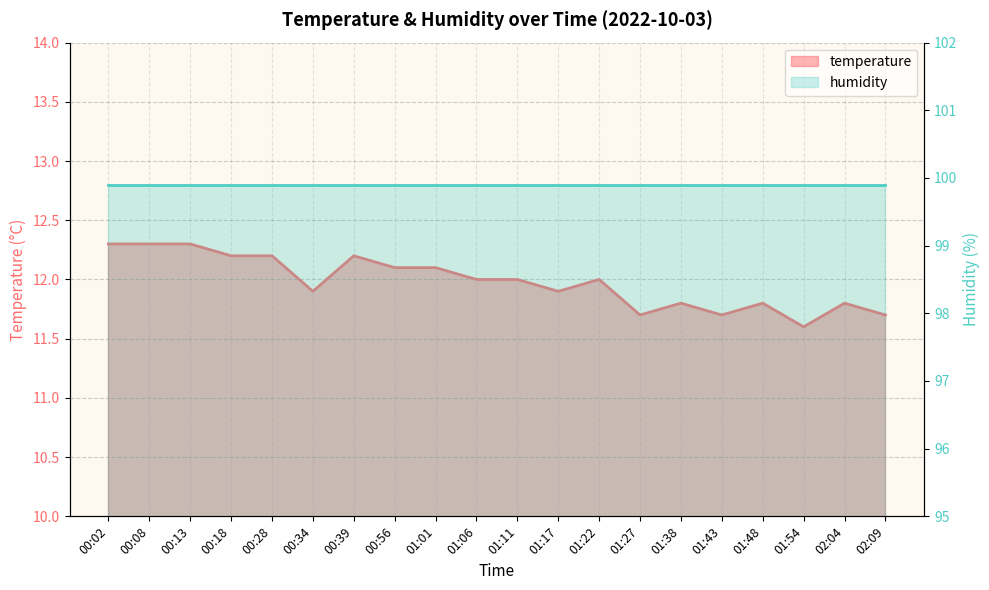

How many points are higher than both their immediate neighbors (excluding endpoints)?

5